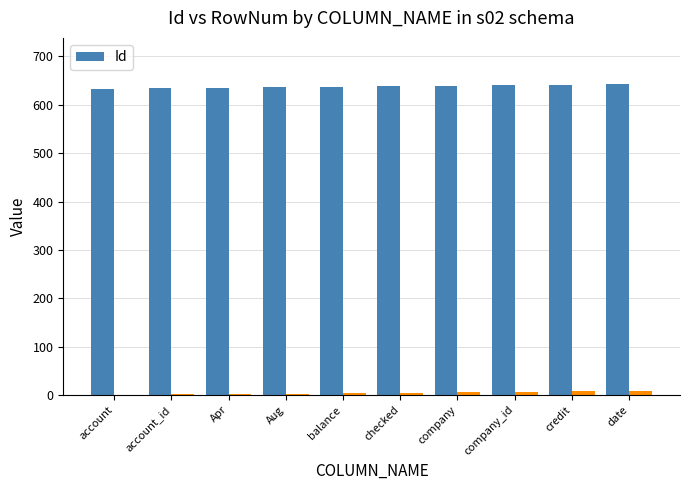

The value at checked is 638. True or false?

True